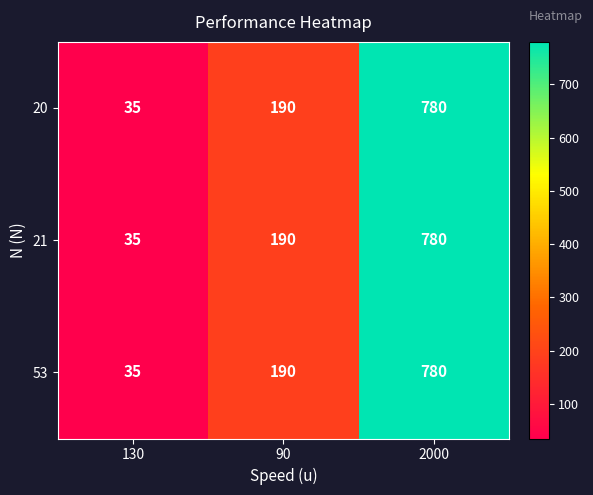

What is the minimum value for 20?

35